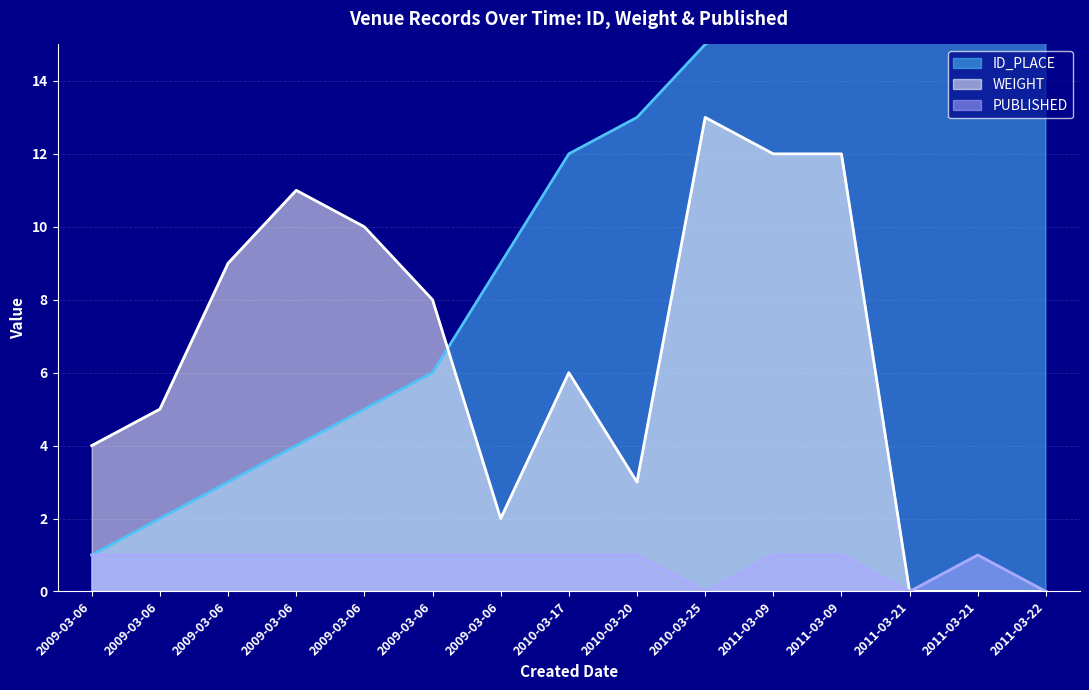

How many lines are shown in the chart?

3